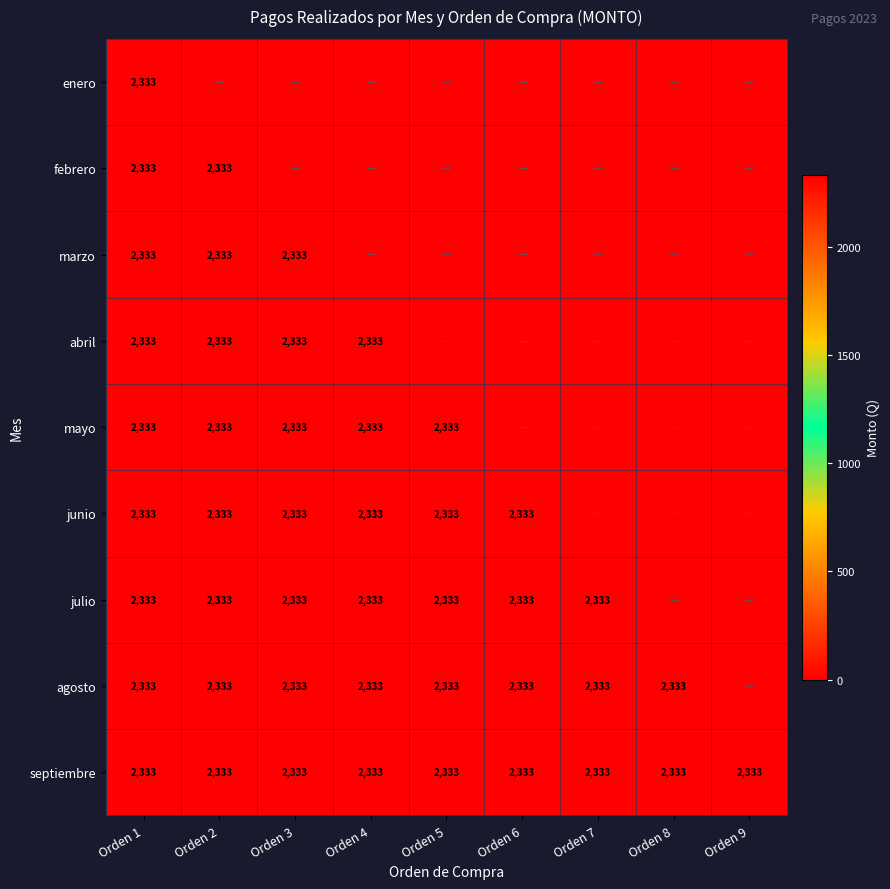

True or false: marzo has a value of 2333 at Orden 2.

True